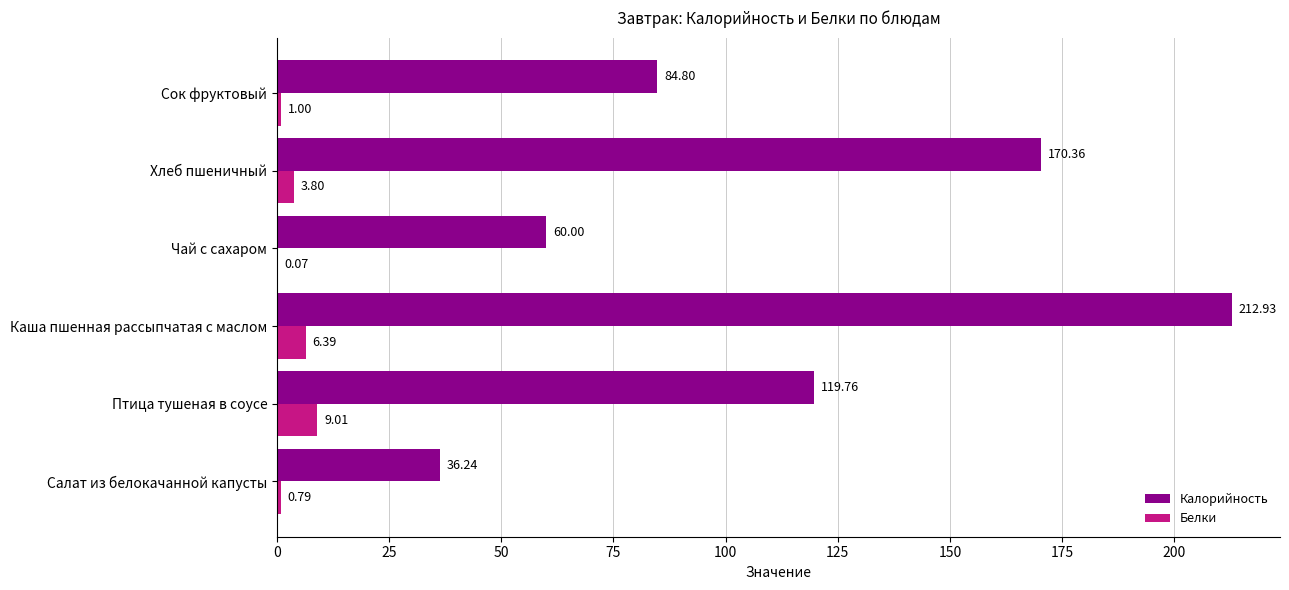

At which category is the sum across all series the highest?

Каша пшенная рассыпчатая с маслом